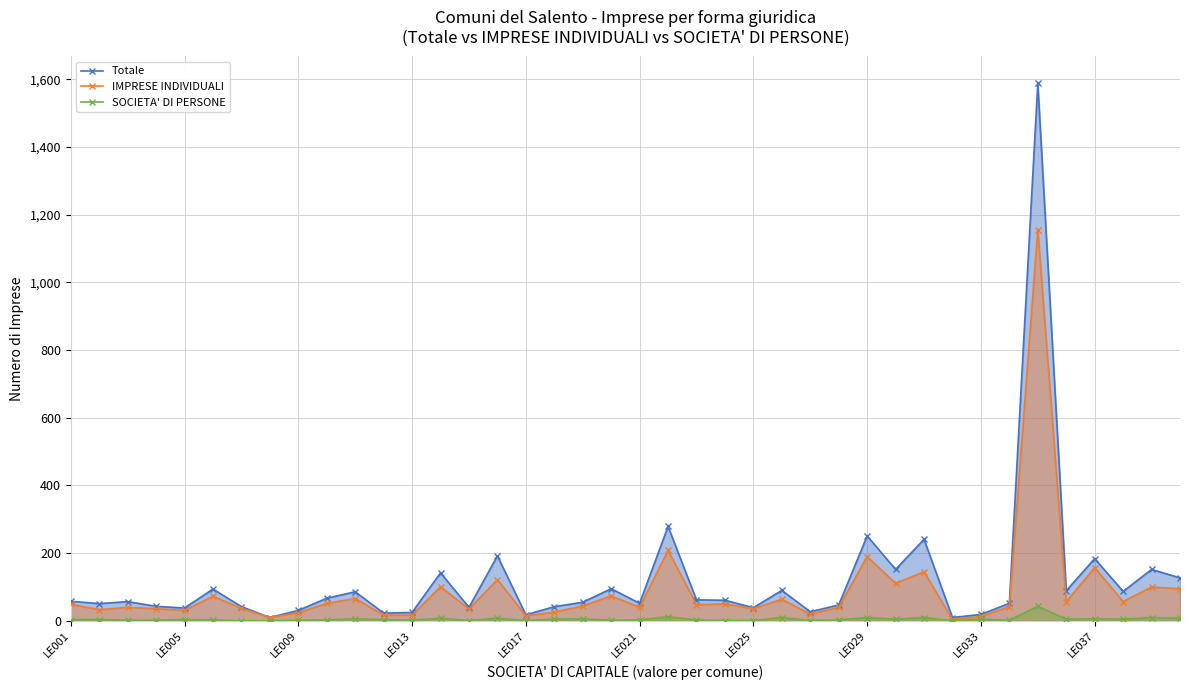

Rank the series by their average value, from highest to lowest.

Totale, IMPRESE INDIVIDUALI, SOCIETA' DI PERSONE